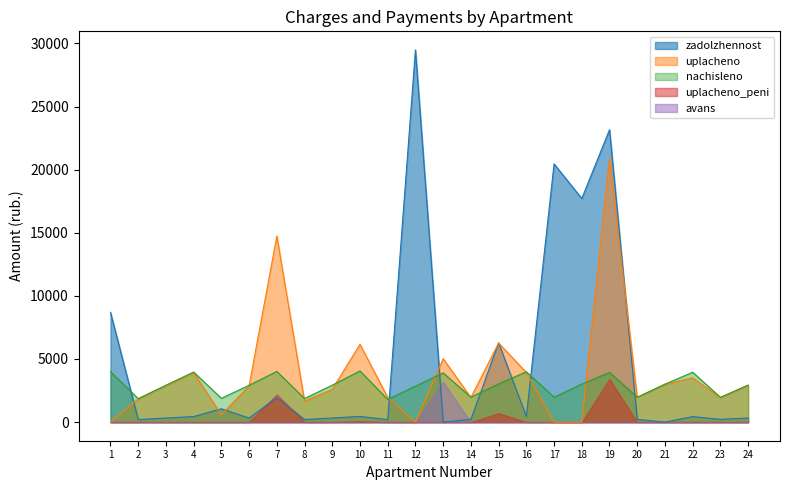

Is it true that uplacheno equals 0.0 at 12?

True